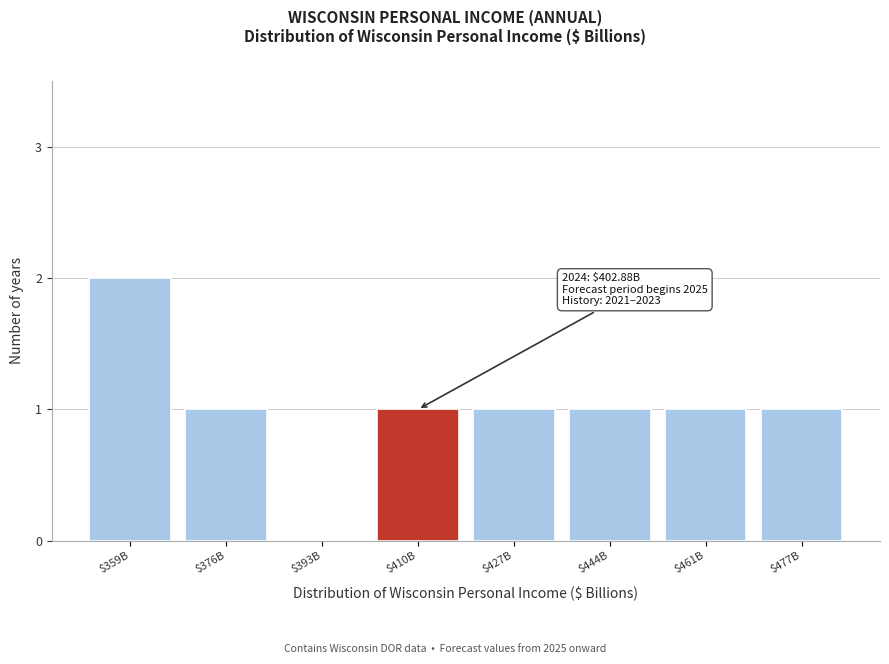

Which category has the highest value across all series?

$359B